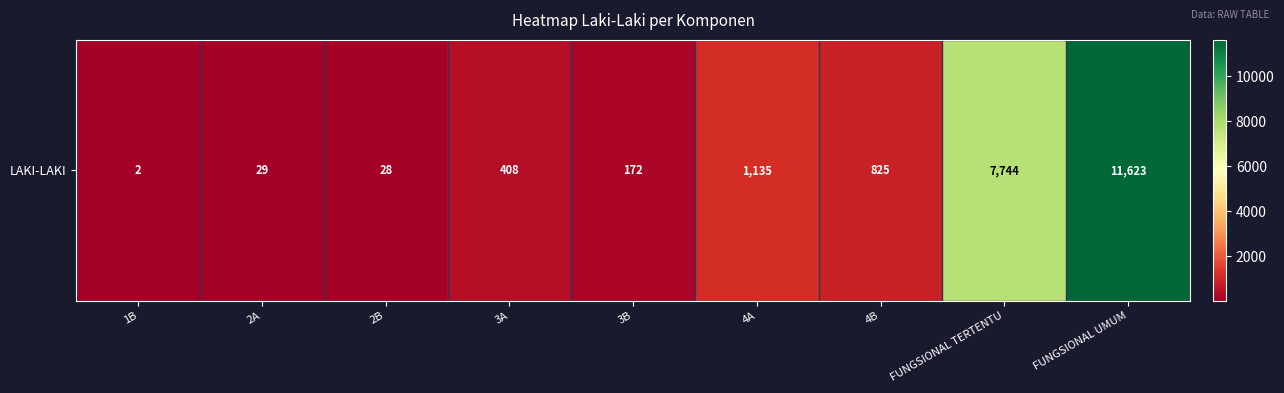

Read the value at 3B, to the nearest 50.

150